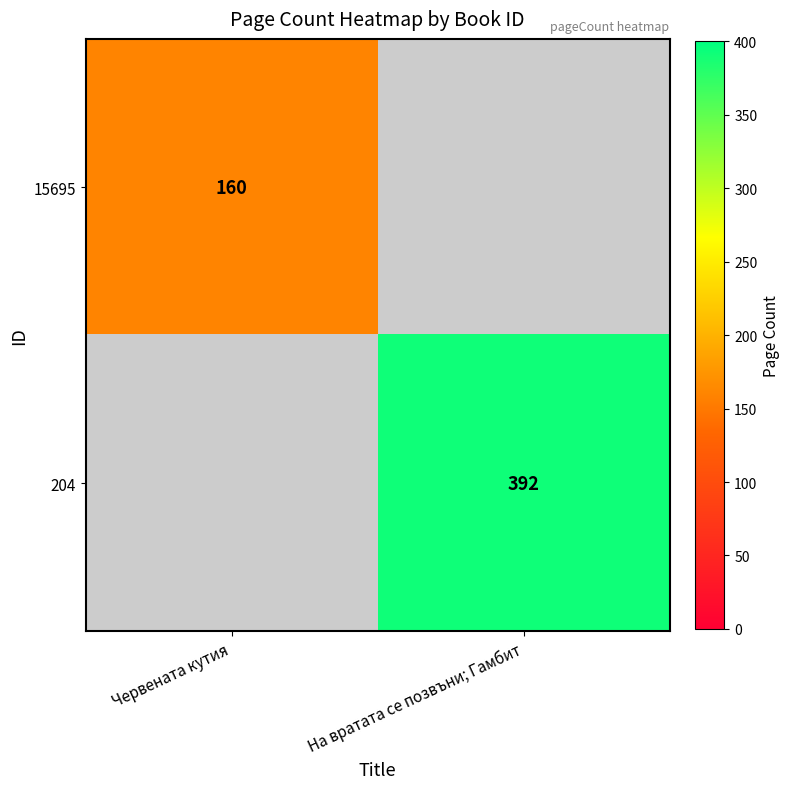

The 204 series shows 606 at На вратата се позвъни; Гамбит. True or false?

False